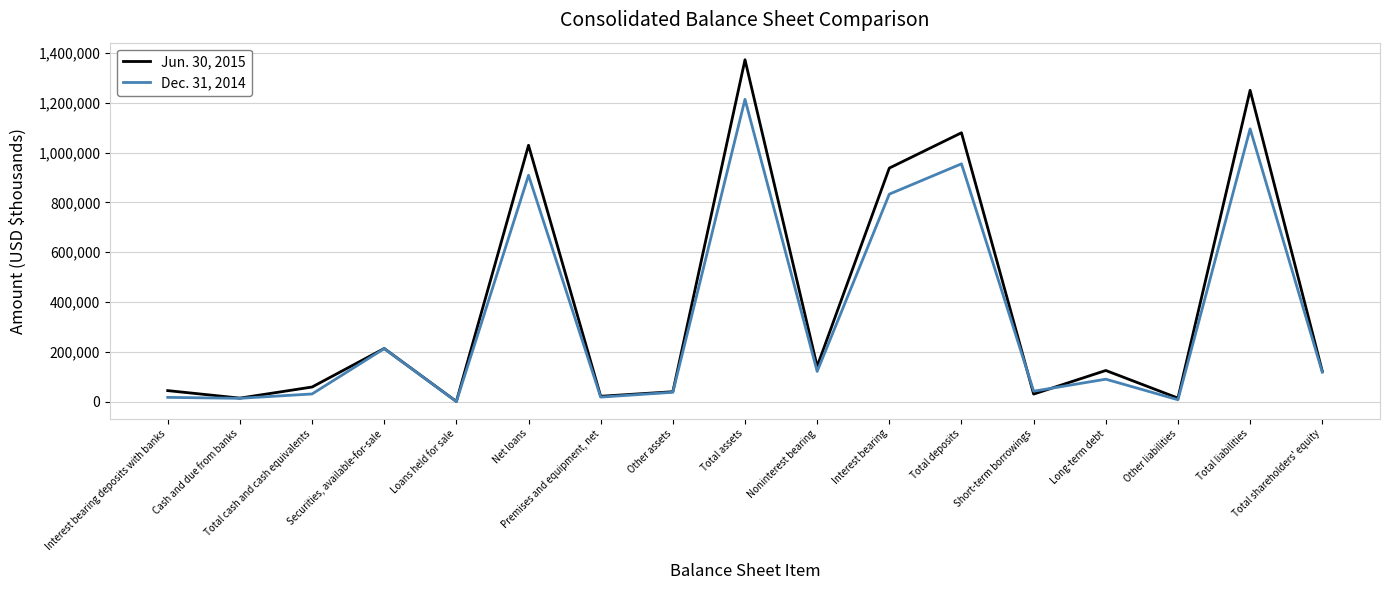

What is the minimum value for Dec. 31, 2014?

464